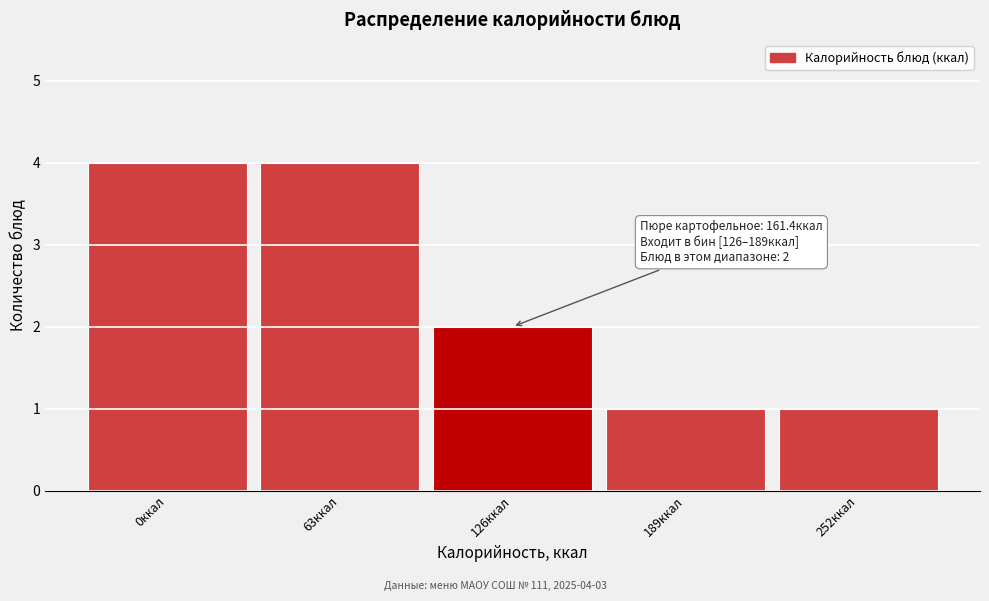

Reading left to right, transcribe all the data shown in this chart.

4	4	2	1	1